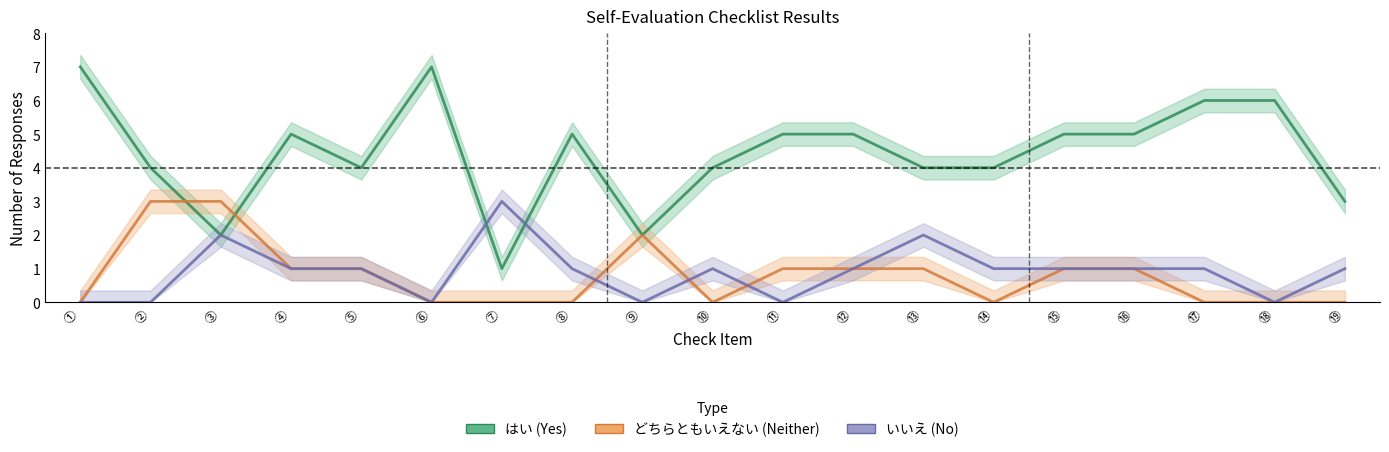

True or false: いいえ has more than 0 interior local peaks.

True